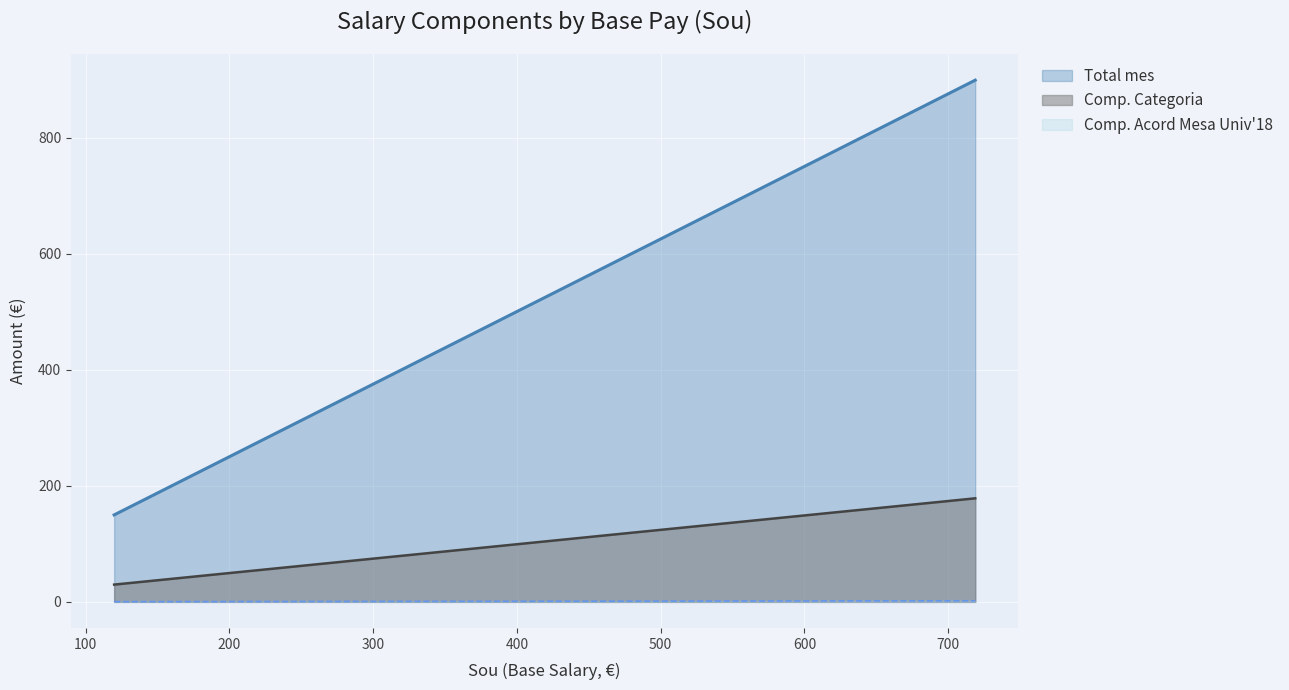

True or false: Comp. Categoria and Comp. Acord Mesa intersect in this chart.

False